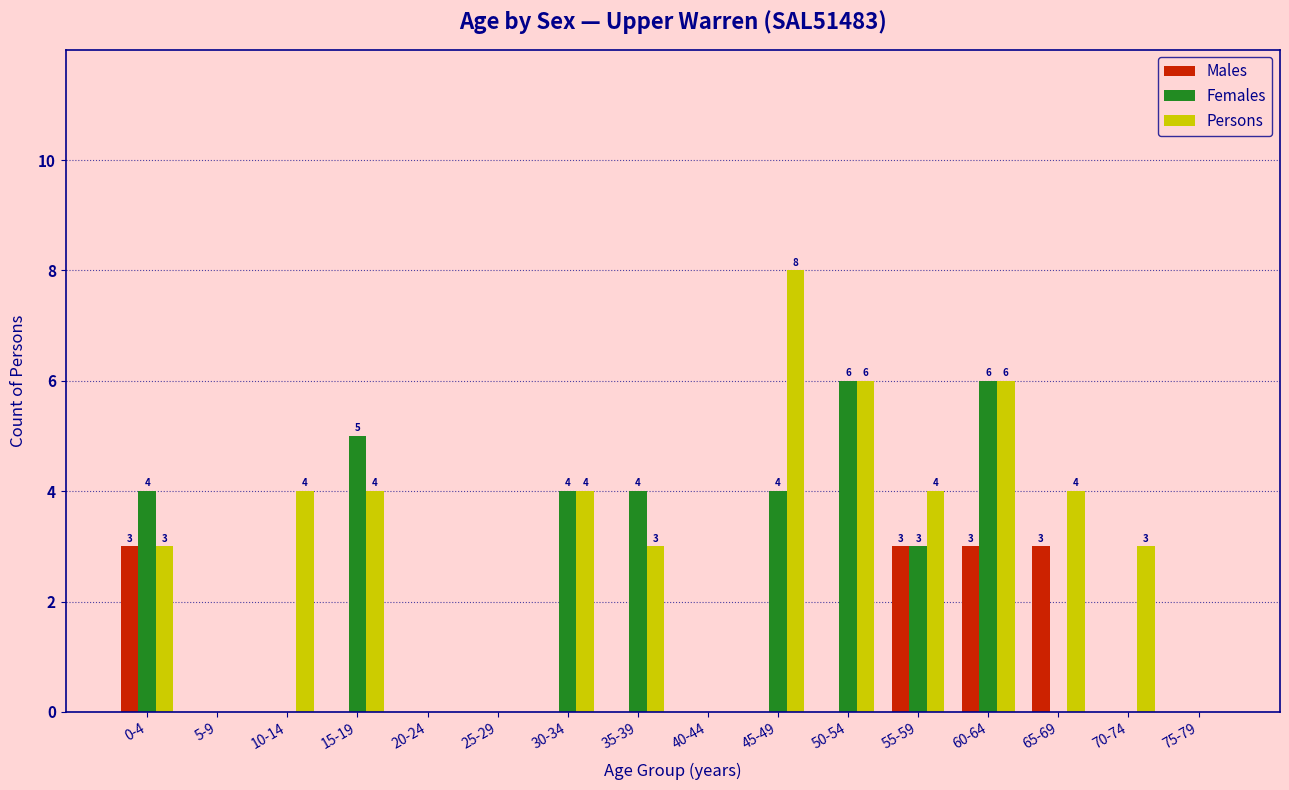

The Males series shows 3 at 60-64. True or false?

True